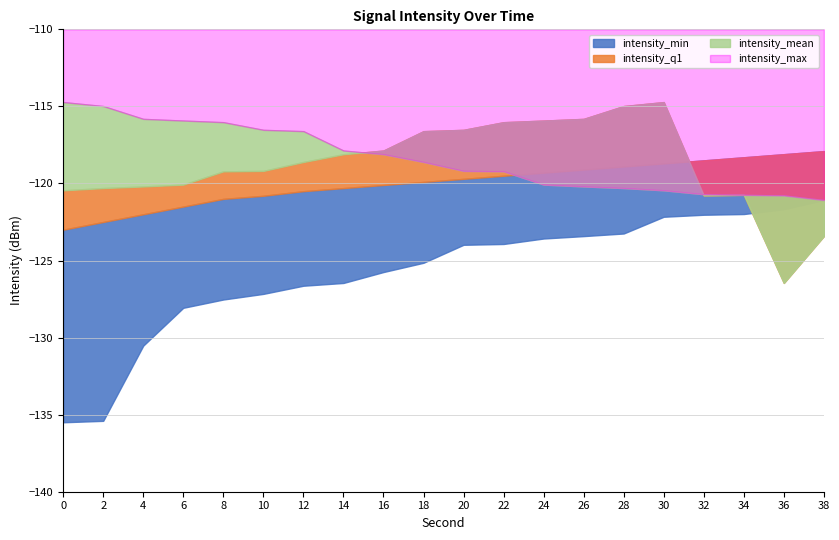

Does the chart have visible grid lines?

Yes